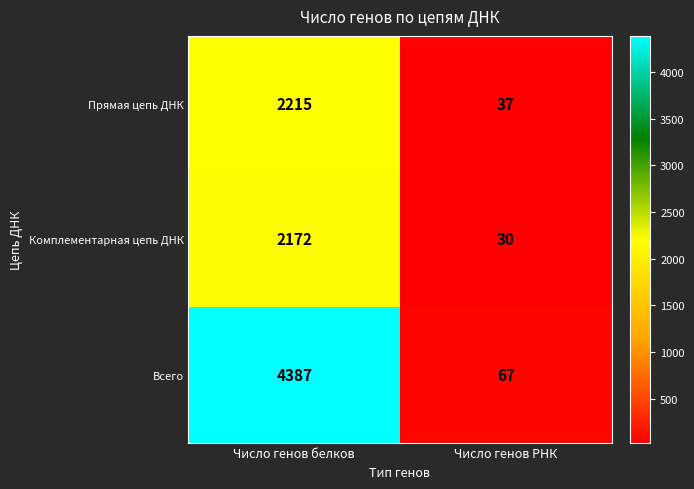

Reading left to right, what are all the values shown in this chart?

Прямая цепь ДНК: Число генов белков=2215	Число генов РНК=37
Комплементарная цепь ДНК: Число генов белков=2172	Число генов РНК=30
Всего: Число генов белков=4387	Число генов РНК=67